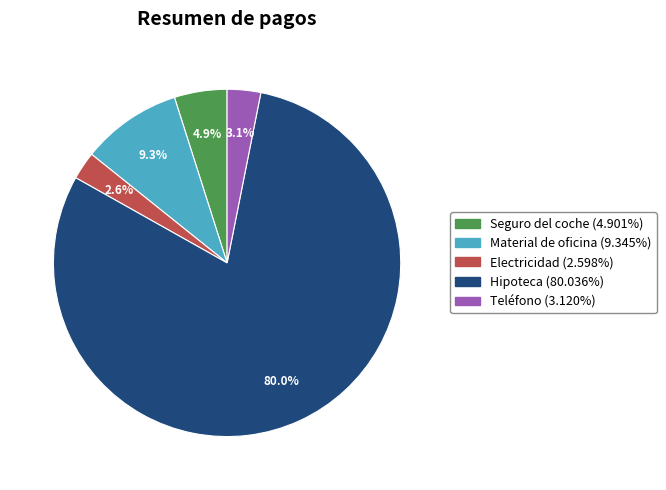

To the nearest percent, what is the combined percentage of Seguro del coche and Material de oficina?

14%